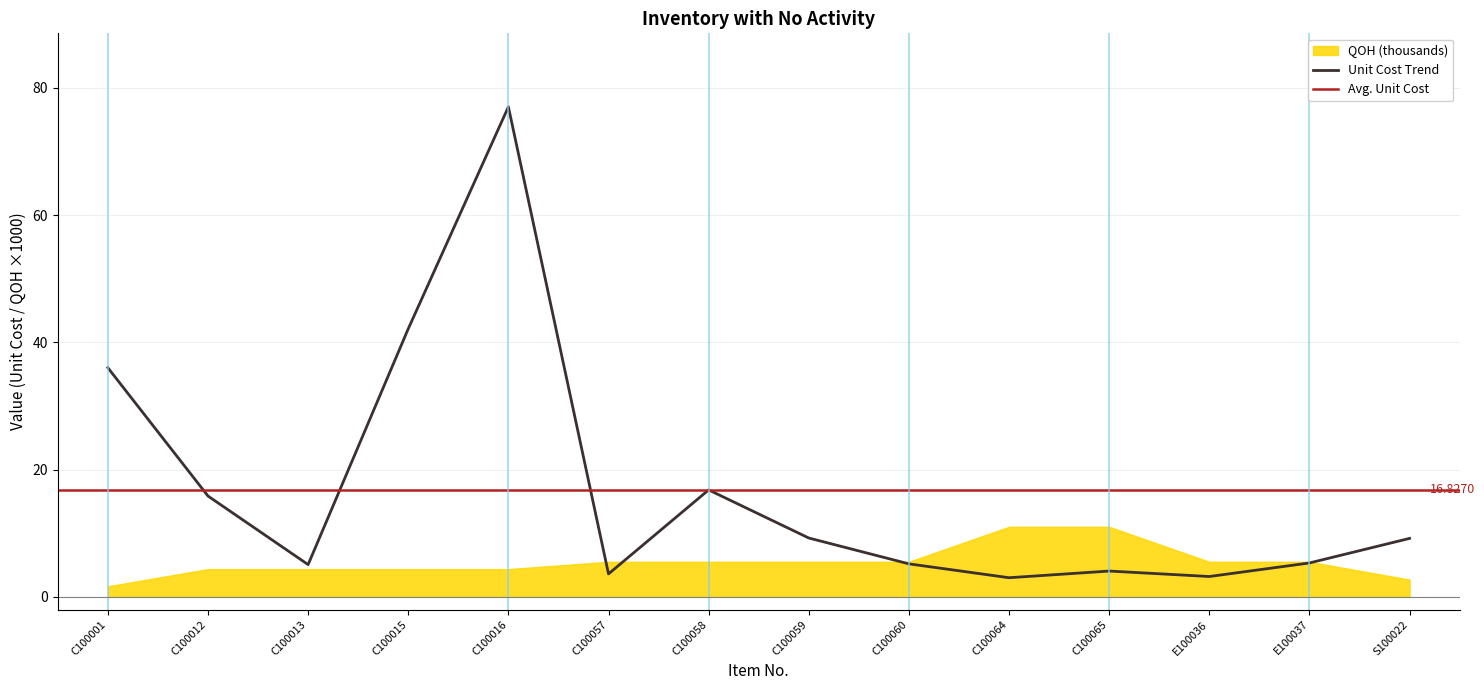

Where is the first local maximum?

C100016